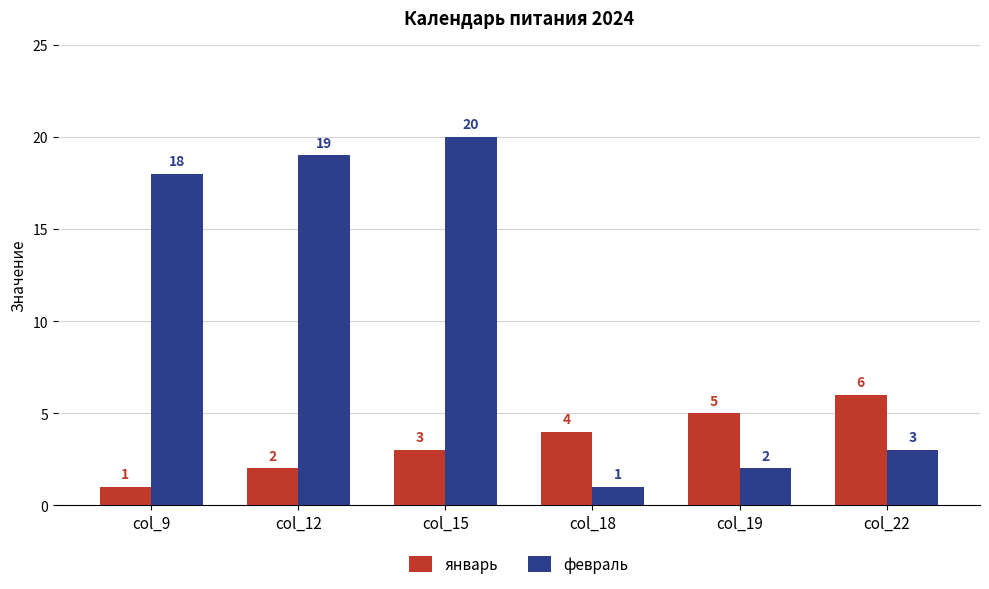

At which label is январь closest to 3?

col_15